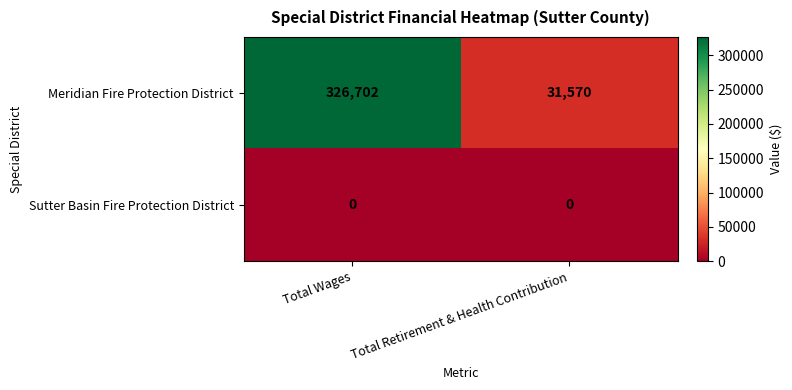

At which category is the sum across all series the highest?

Total Wages